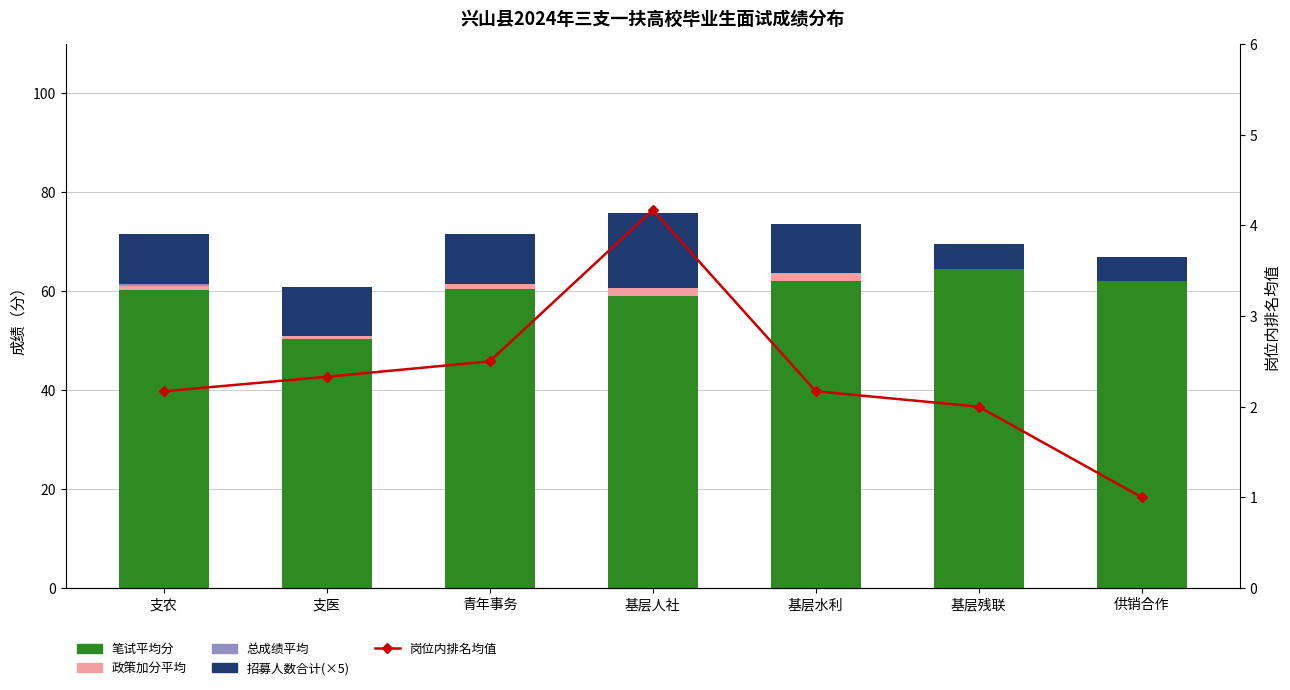

Is the value of 总成绩平均 at 支医 greater than the value of 政策加分平均 at 青年事务?

No